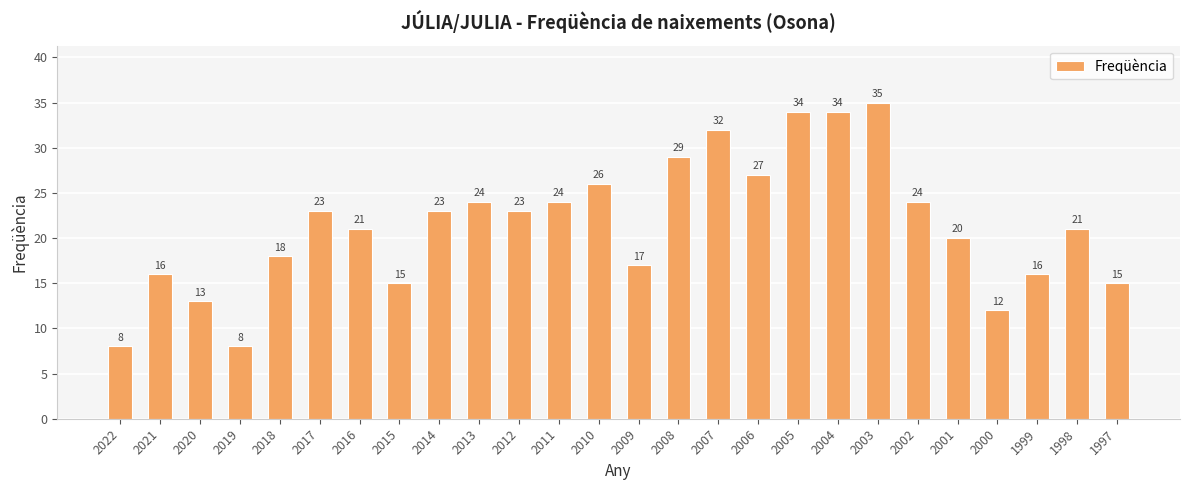

Count the number of categories in the chart.

26